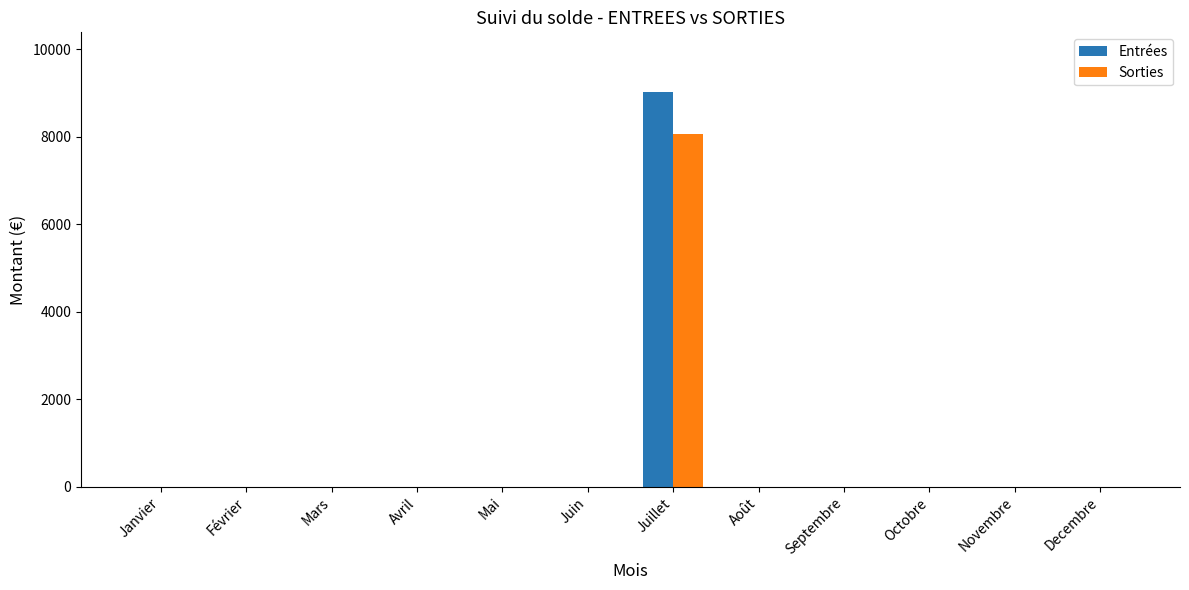

Read the Sorties value at Juillet.

8061.9